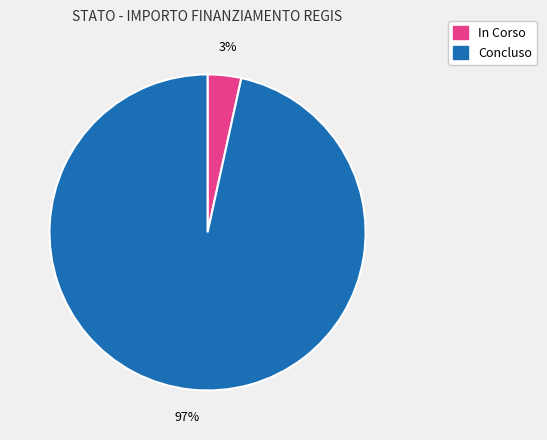

The In Corso slice represents 3% of the pie. True or false?

True